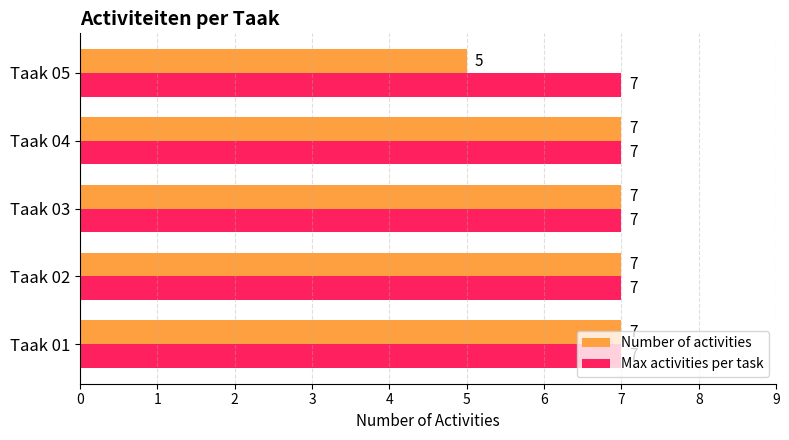

What is the maximum value for Max activities per task?

7